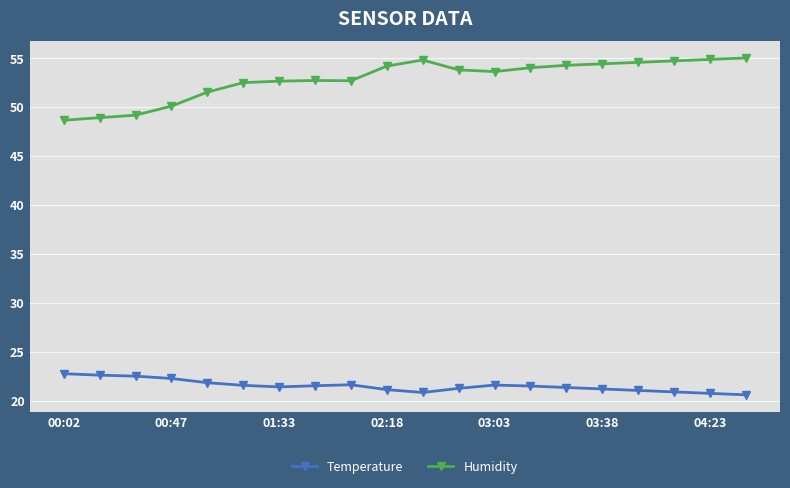

True or false: Temperature and Humidity cross at least once.

False